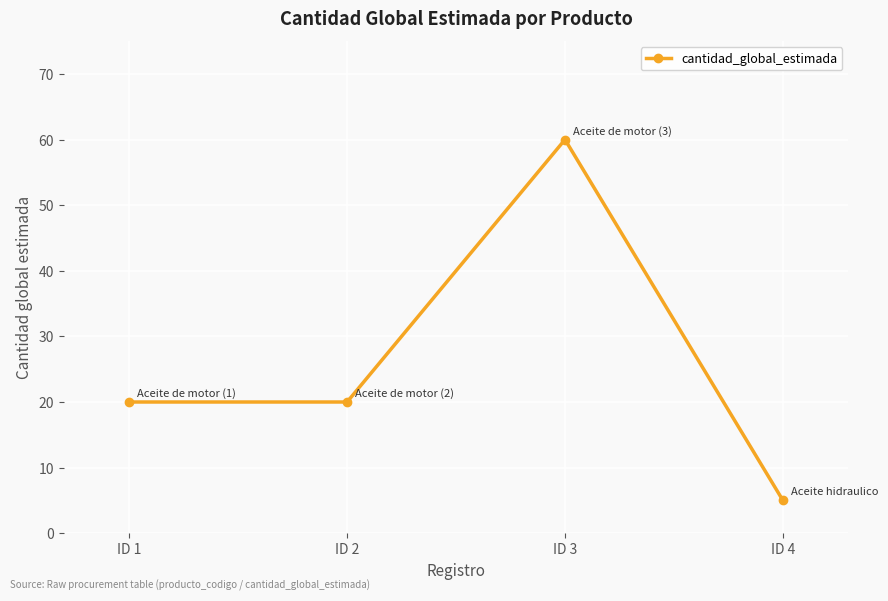

What value does the data have at ID 3, to the nearest 10?

60